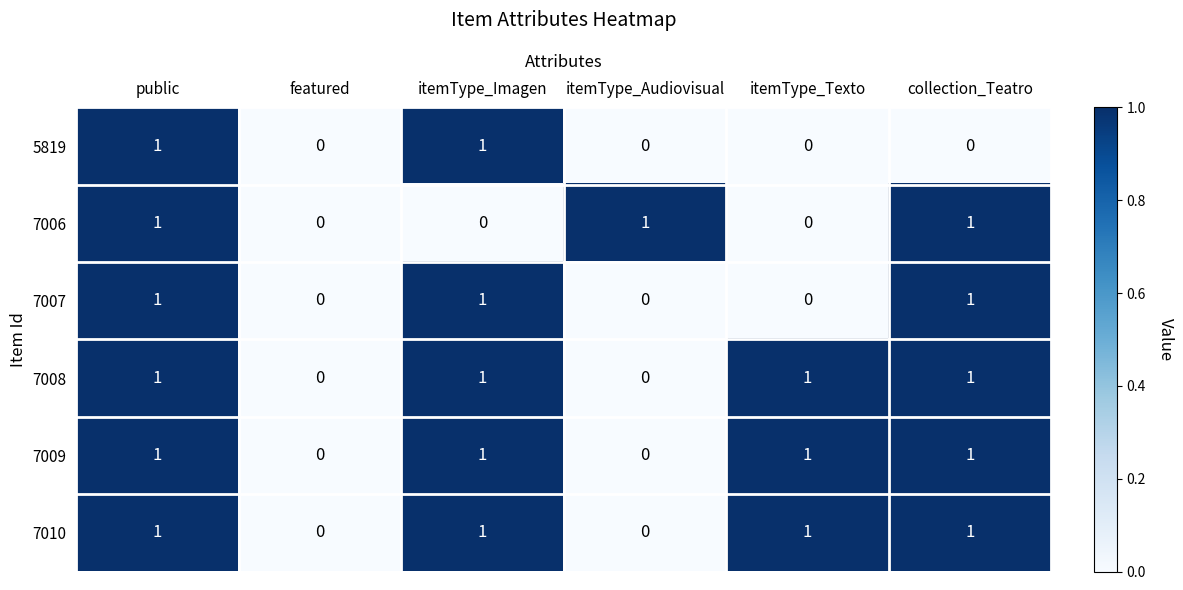

Which series changed the most between featured and itemType_Audiovisual?

7006